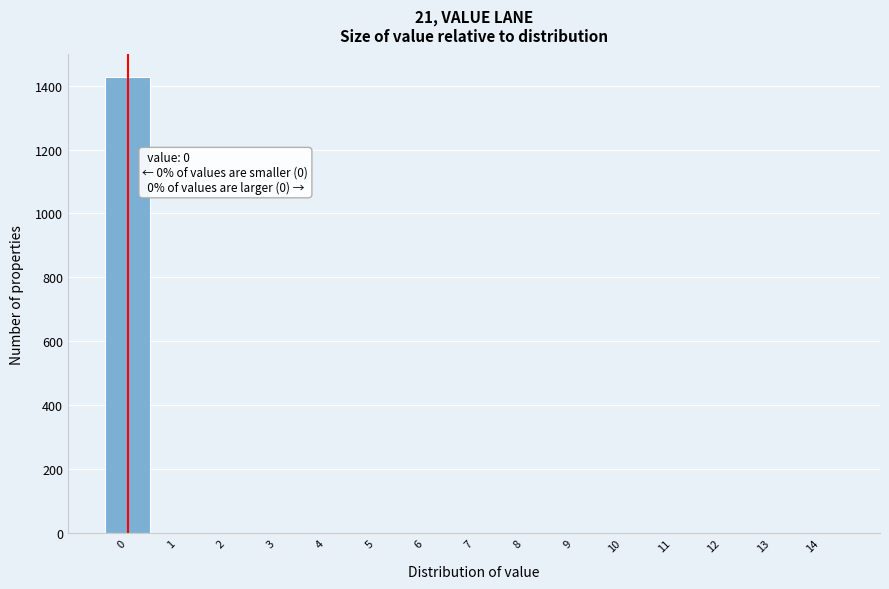

Over which range of the x-axis is the bar tallest?

-0.5 to 0.5